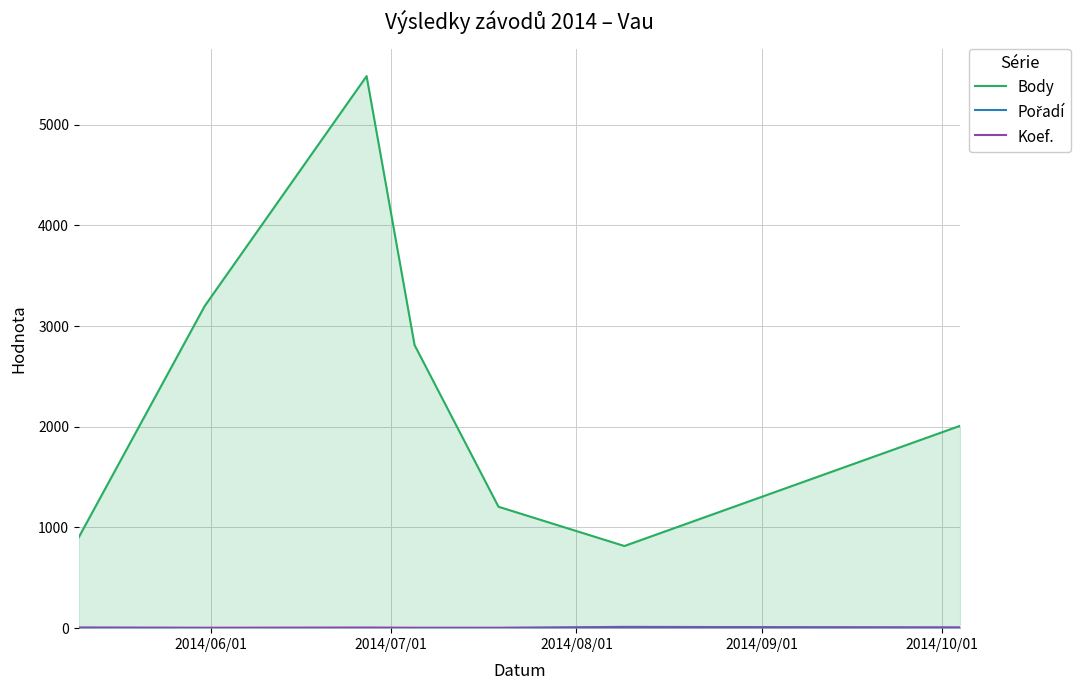

Which series has the widest spread of values?

Body